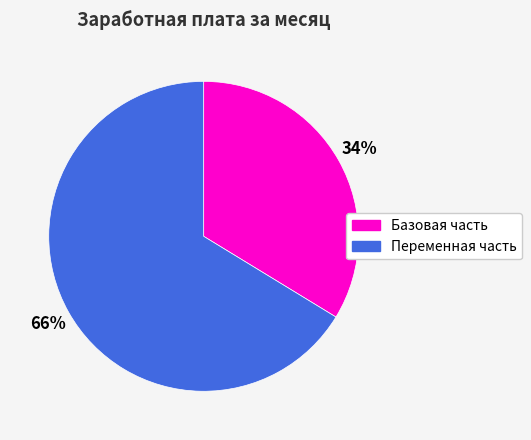

Is the sum of Переменная часть and Базовая часть greater than half?

Yes